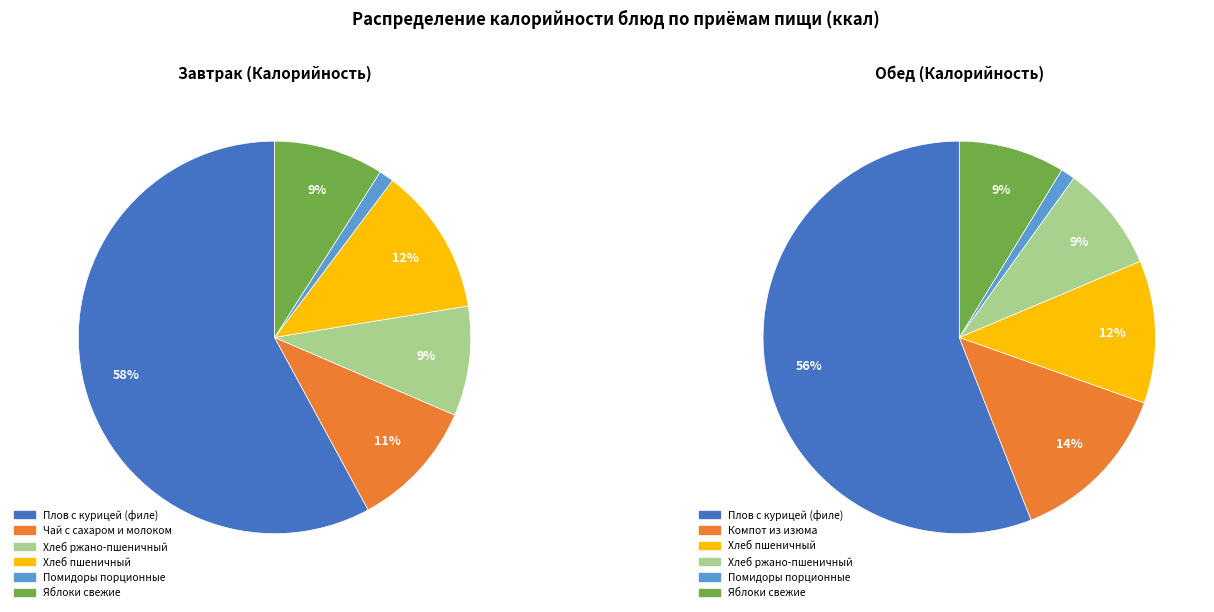

Is it true that Плов с курицей (филе) (Обед) is 15% of the pie?

False